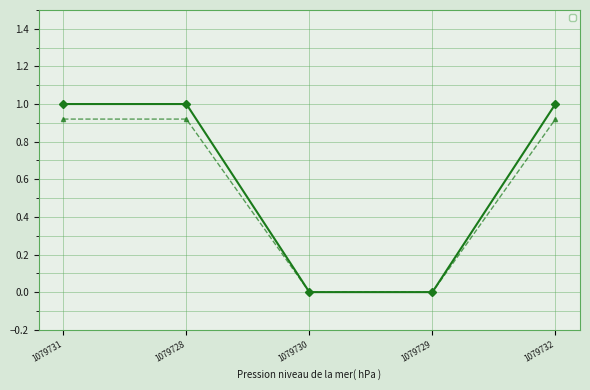

List the labels in order of value, smallest first.

1079730, 1079729, 1079731, 1079728, 1079732